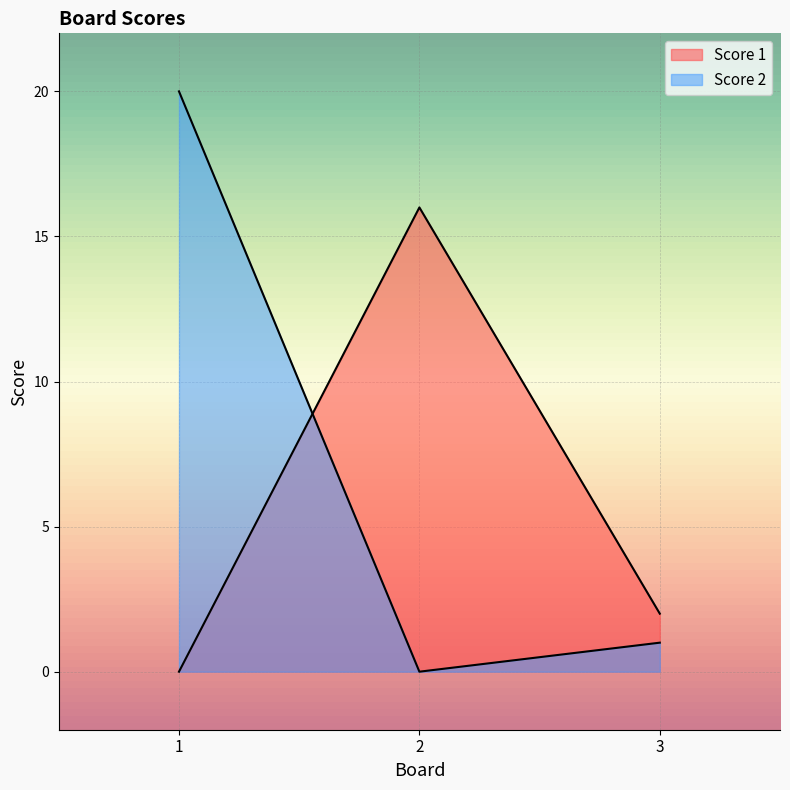

Reading left to right, extract all data points from this chart.

Score 1: 1=0	2=16	3=2
Score 2: 1=20	2=0	3=1